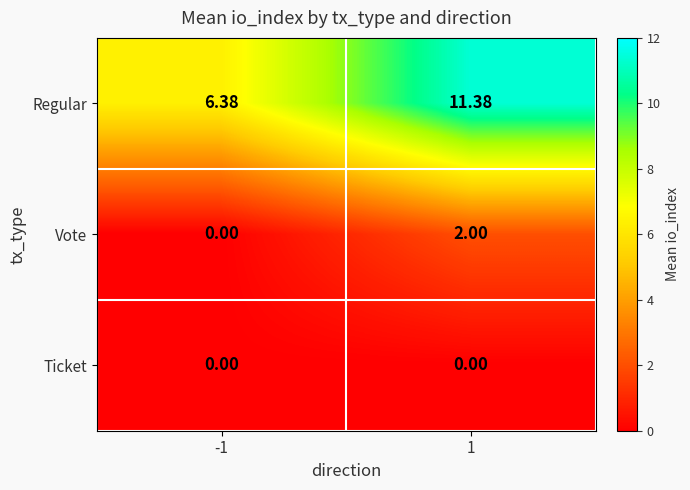

How many distinct data groups are displayed?

3